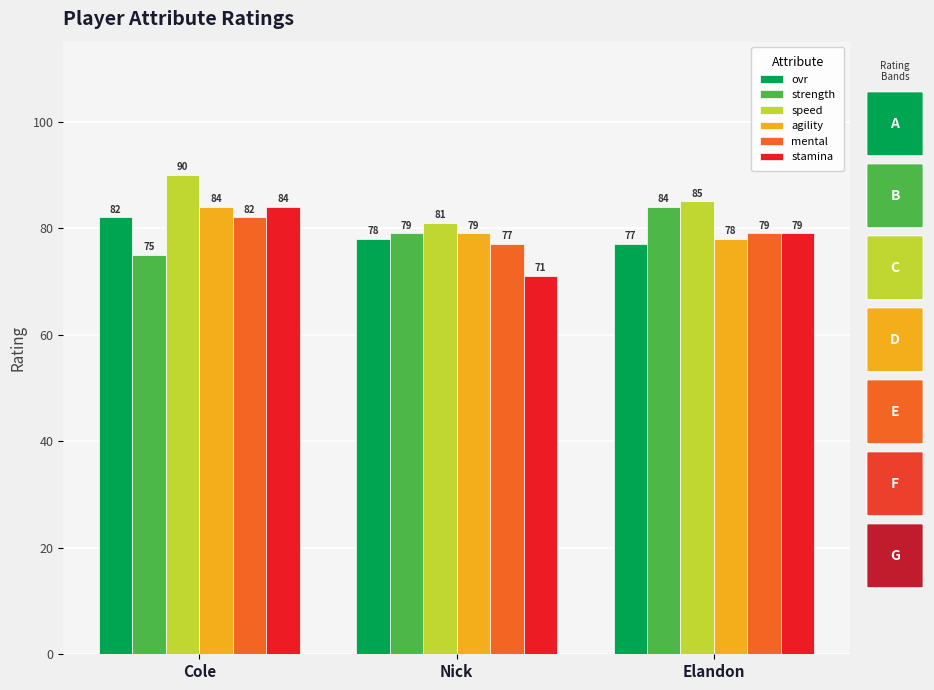

What is the difference between the speed values at Elandon and Cole?

5